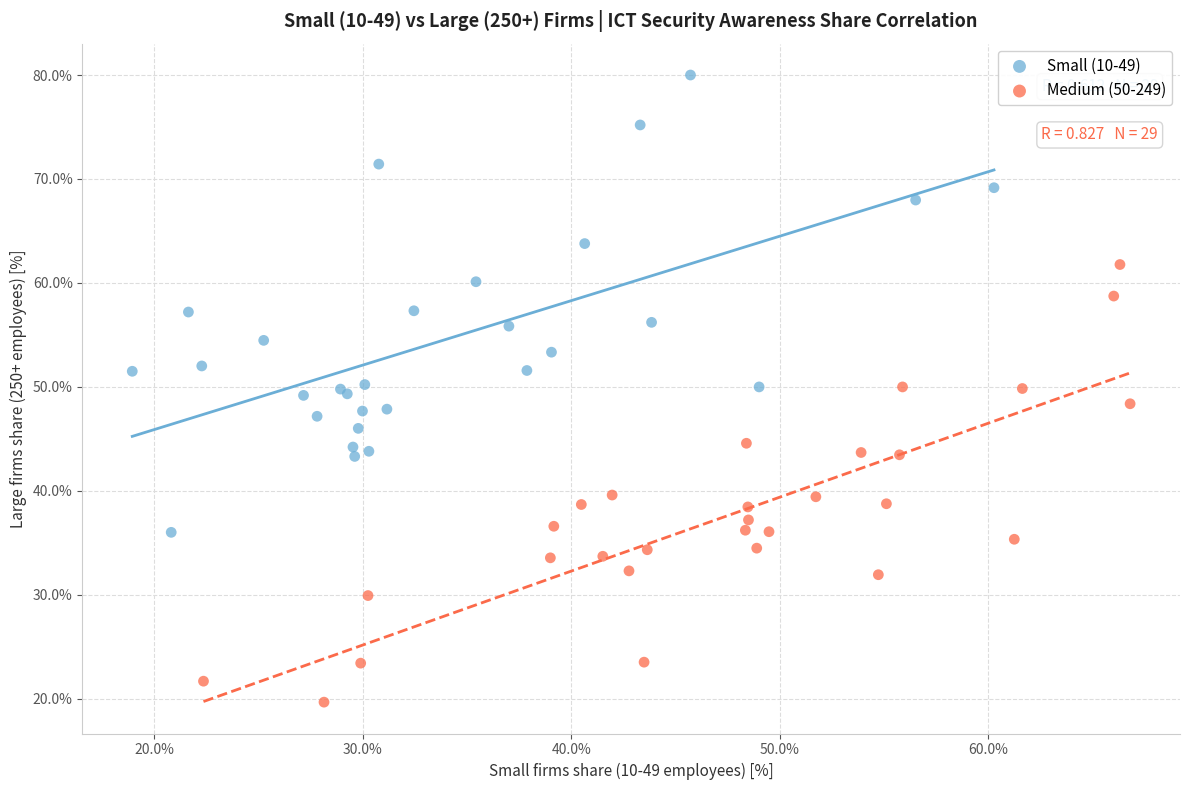

Which series contains the highest Y value?

Small (10-49)